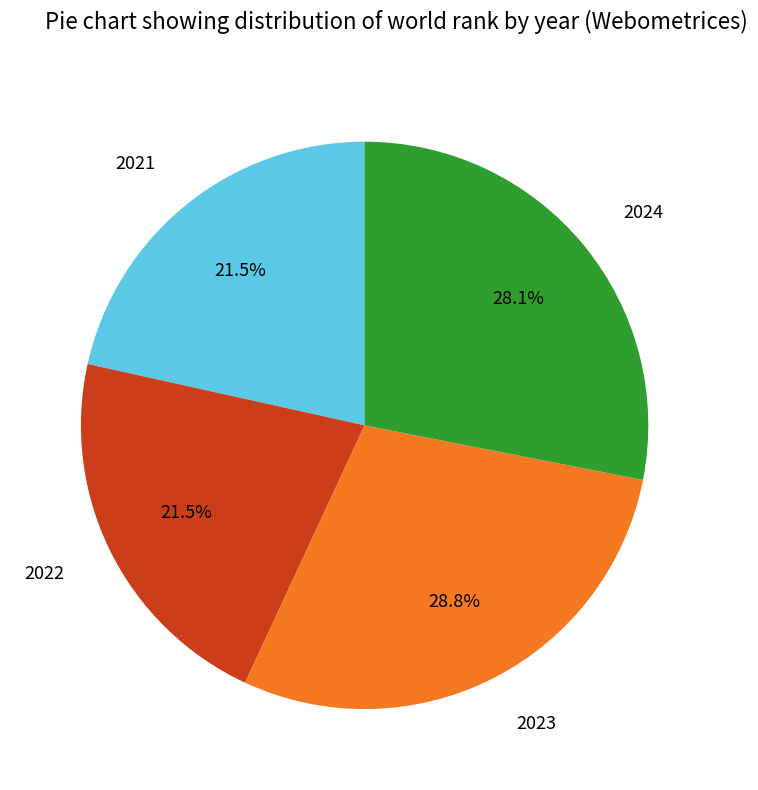

Which has a higher value, 2021 or 2024?

2024